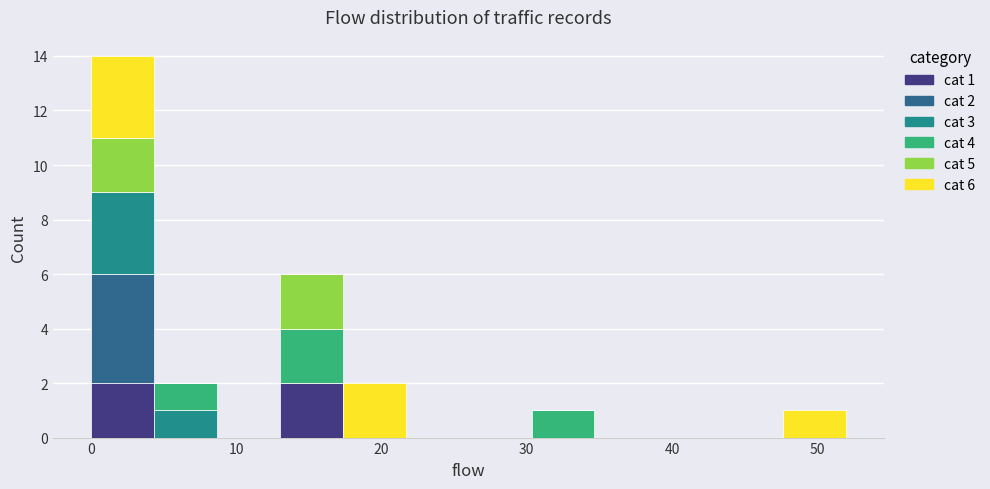

Which range on the x-axis has the tallest stacked bar (by total height)?

0 to 4